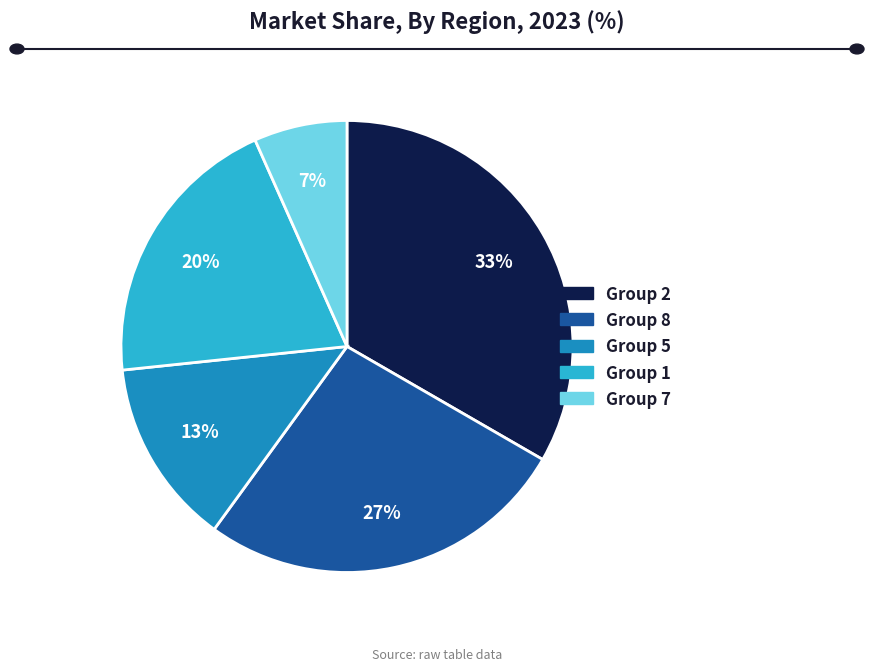

Does any single category account for the majority?

No